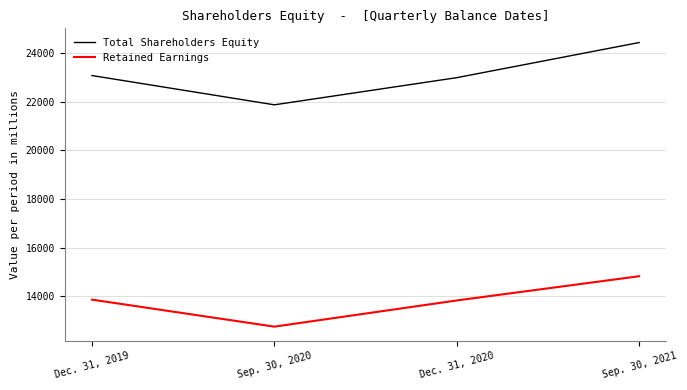

Which series has the largest range (max minus min)?

Total Shareholders Equity